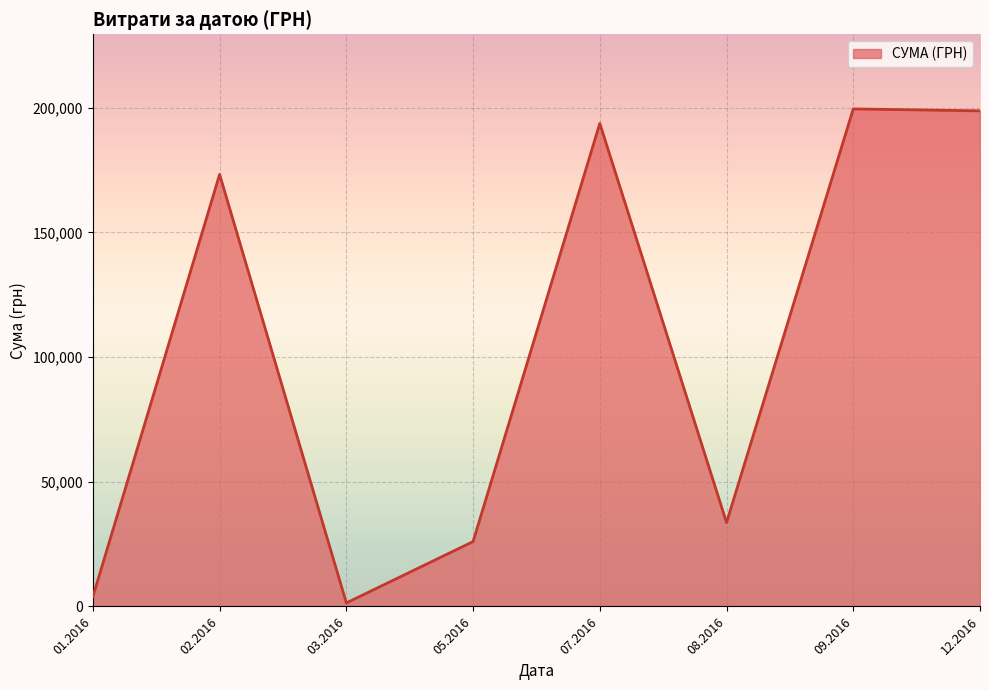

What is the maximum value shown in the chart?

199548.7